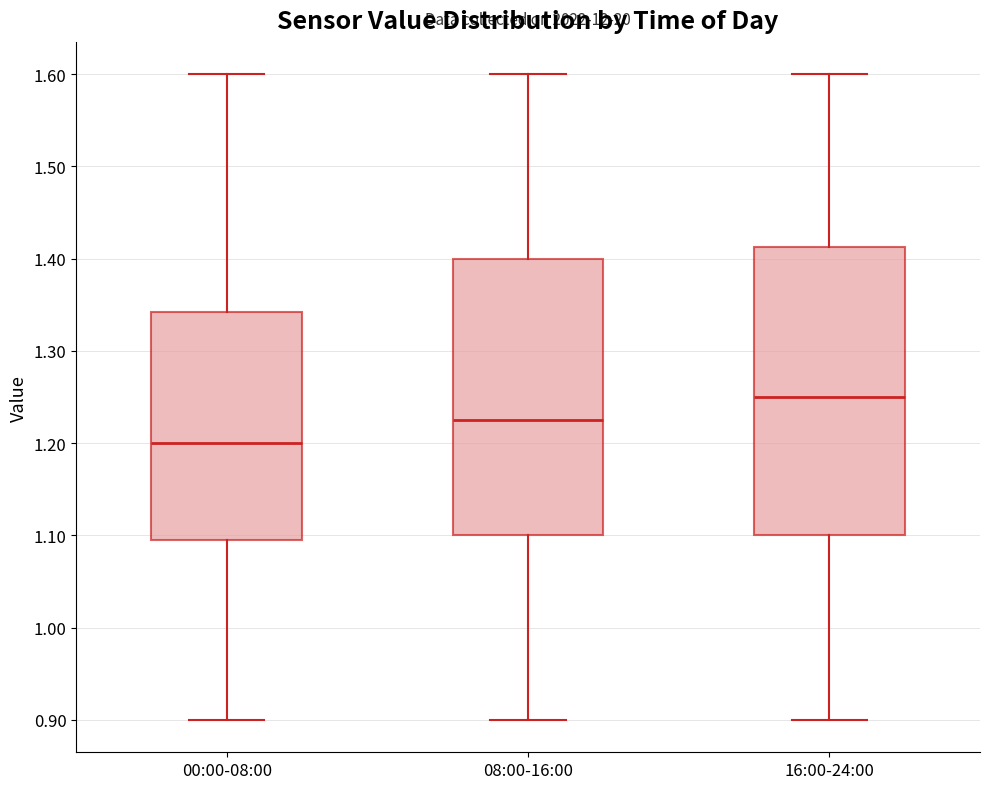

Comparing the boxes themselves (not the whiskers), which one is the tallest?

16:00-24:00